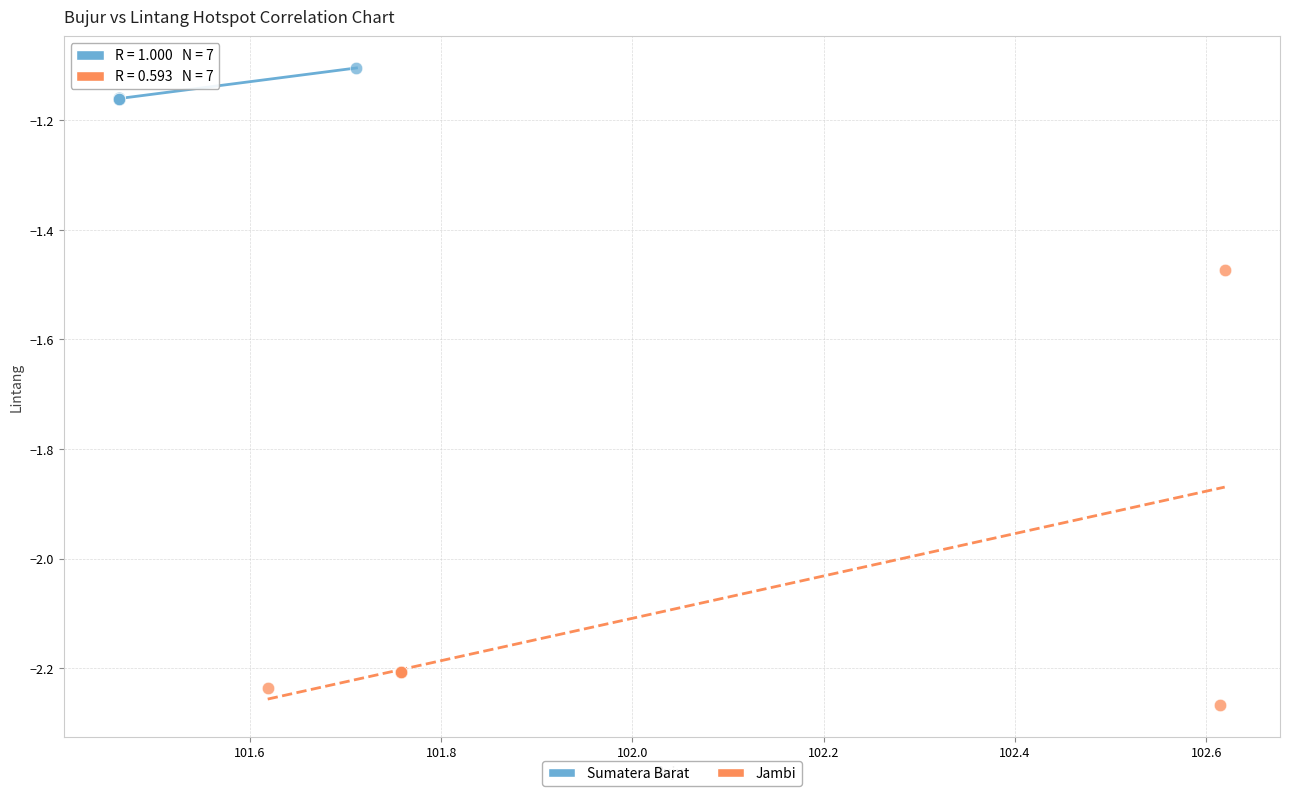

Which series contains the lowest Y value?

Jambi